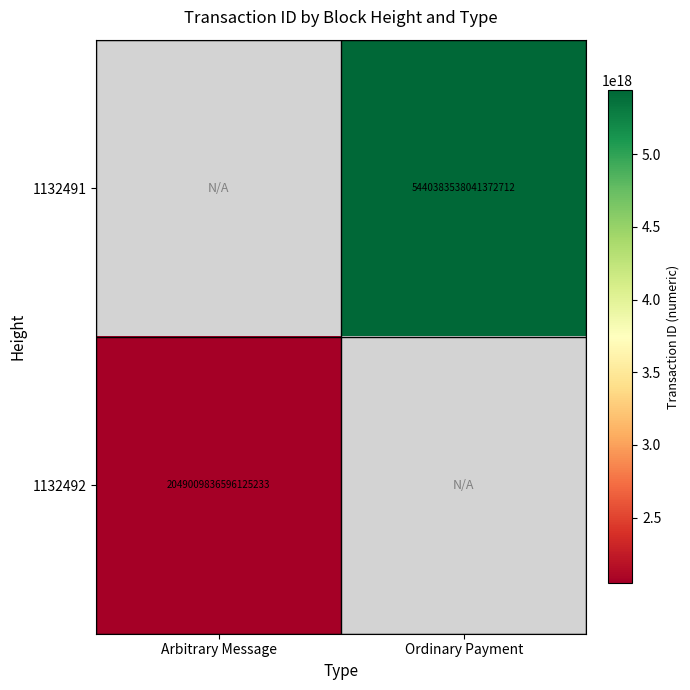

Is the value of 1132492 at Arbitrary Message greater than the value of 1132491 at Ordinary Payment?

No